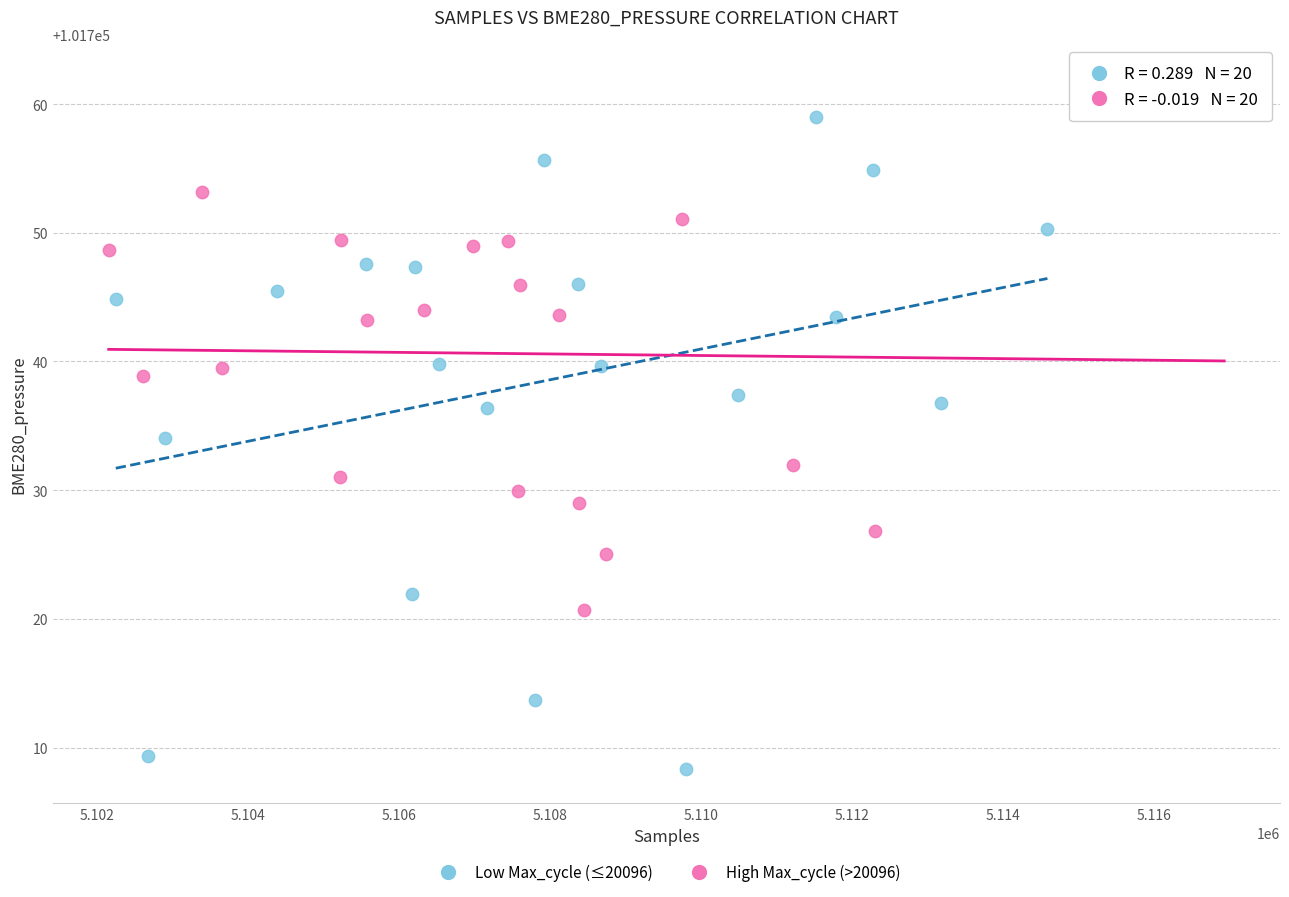

Which series has the largest Y range (max minus min)?

Low Max_cycle (≤20096)